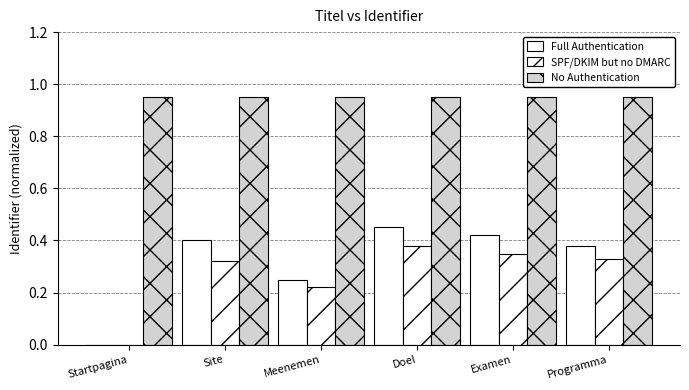

Reading left to right, transcribe all the data shown in this chart.

Full Authentication: Startpagina=0.0	Site=0.4	Meenemen=0.2	Doel=0.5	Examen=0.4	Programma=0.4
SPF/DKIM but no DMARC: Startpagina=0.0	Site=0.3	Meenemen=0.2	Doel=0.4	Examen=0.3	Programma=0.3
No Authentication: Startpagina=0.9	Site=0.9	Meenemen=0.9	Doel=0.9	Examen=0.9	Programma=0.9